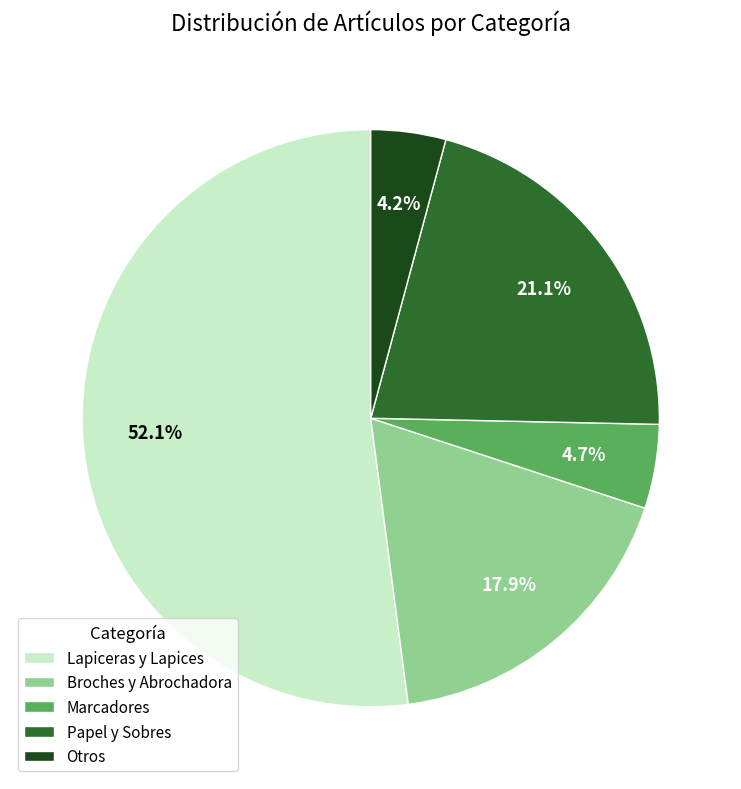

Does any single category account for the majority?

Yes